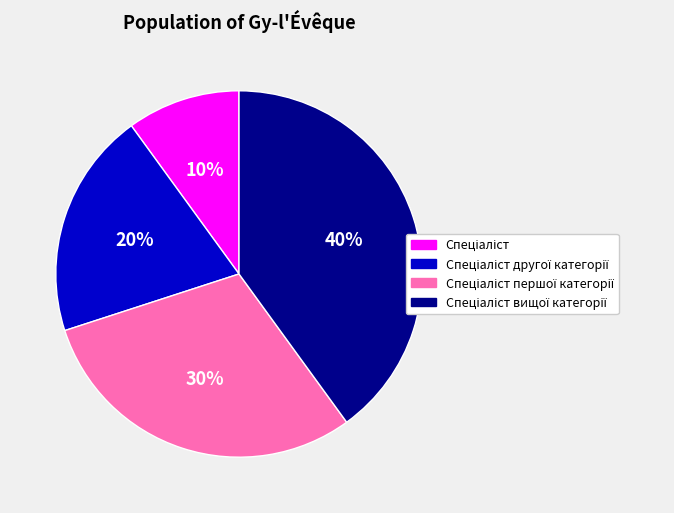

To the nearest percent, what is the average slice percentage?

25%